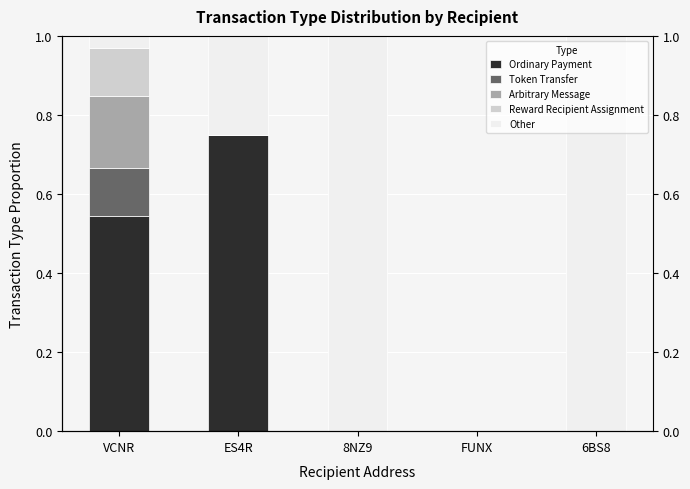

At which category is the sum across all series the highest?

ES4R